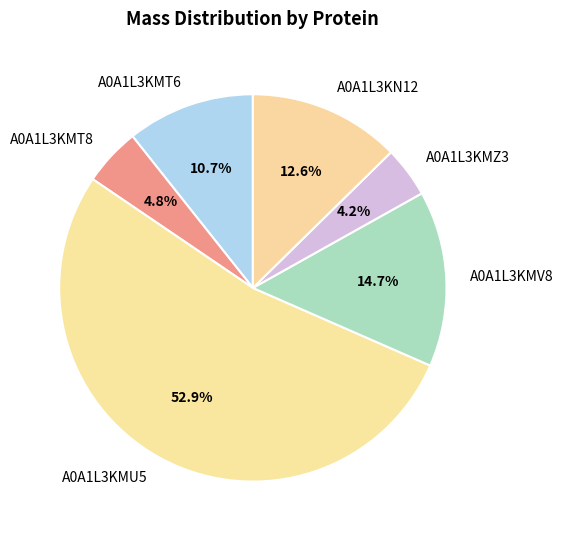

Approximately how many times larger is the value at A0A1L3KMT6 compared to A0A1L3KMV8?

0.7